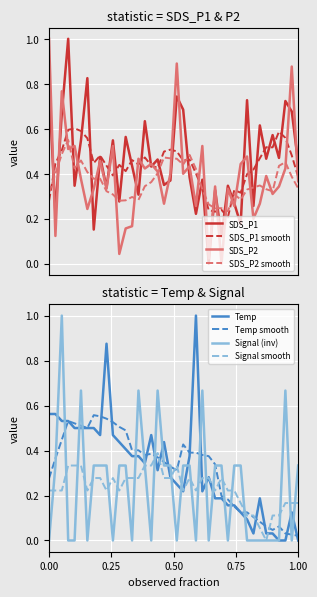

What is the maximum value for SDS_P1?

1.0